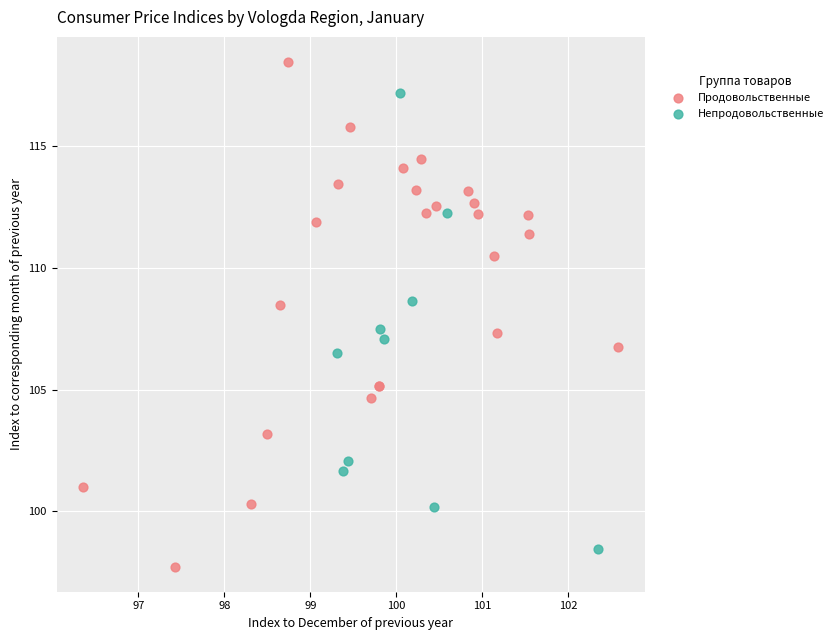

Which series has the widest spread of Y values?

Продовольственные